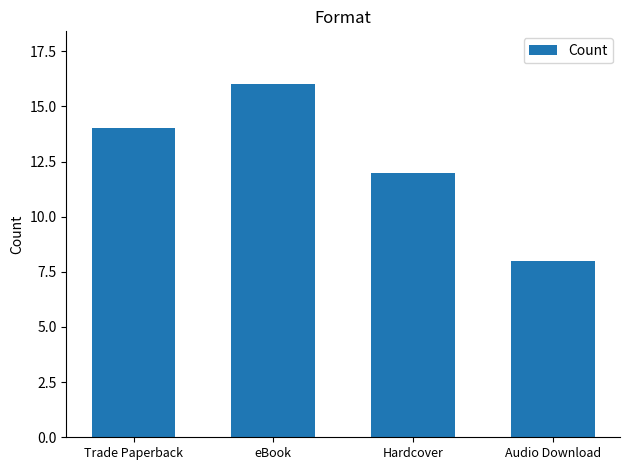

Are the bars grouped side by side (vs. stacked)?

No